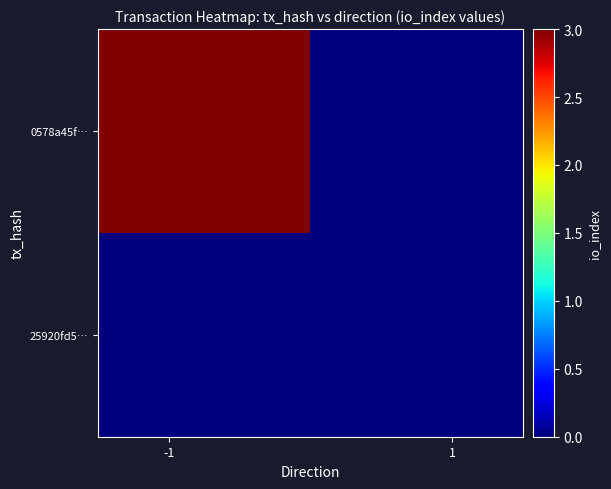

What is the greatest value displayed?

3